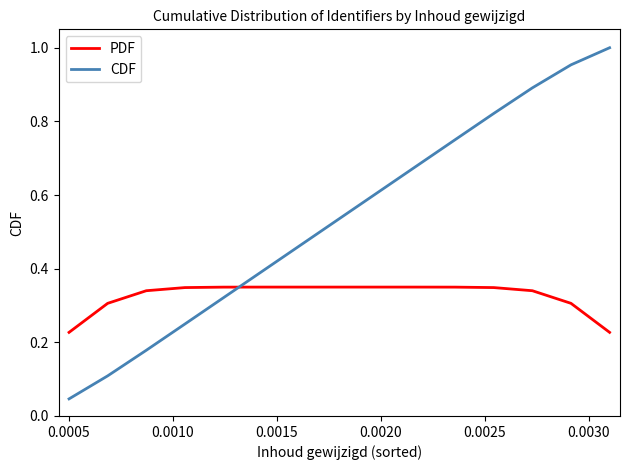

How many PDF values are between 0 and 1?

15